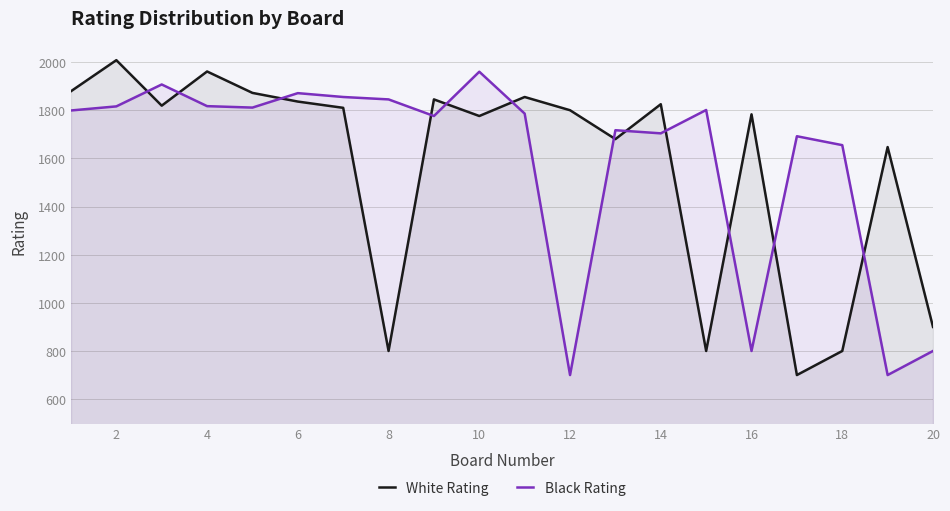

What are all the series names shown in the legend?

White Rating, Black Rating